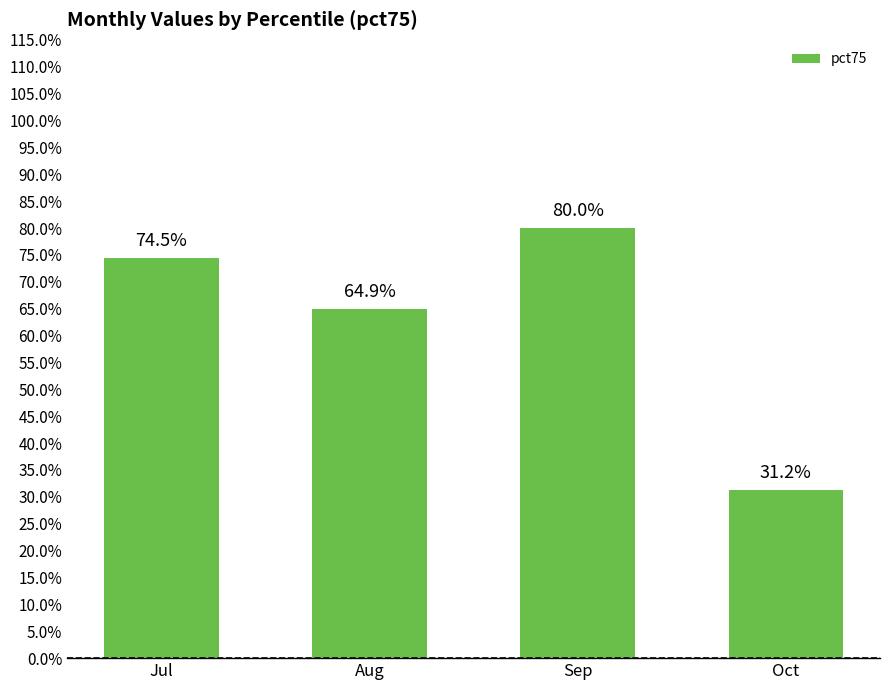

Are the bars horizontal?

No